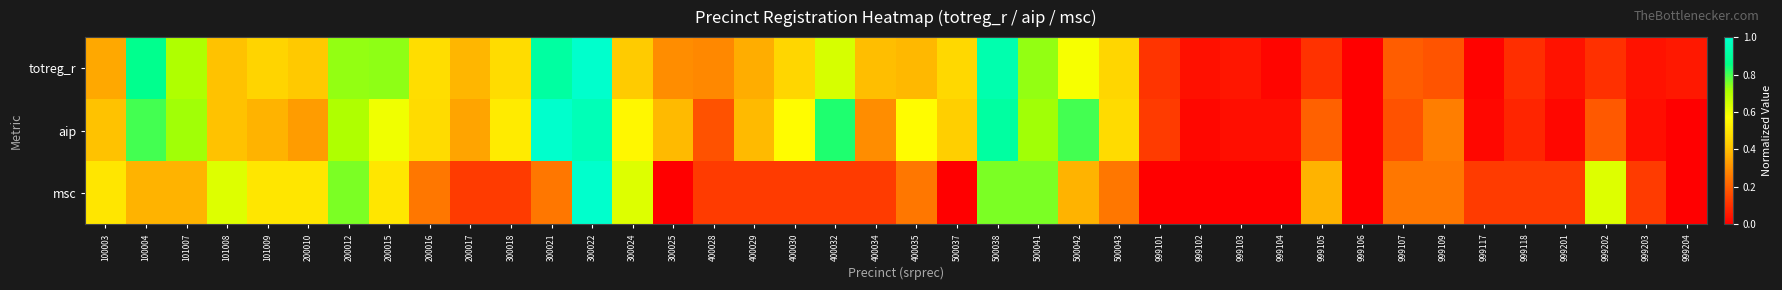

Count the number of data series in this chart.

3